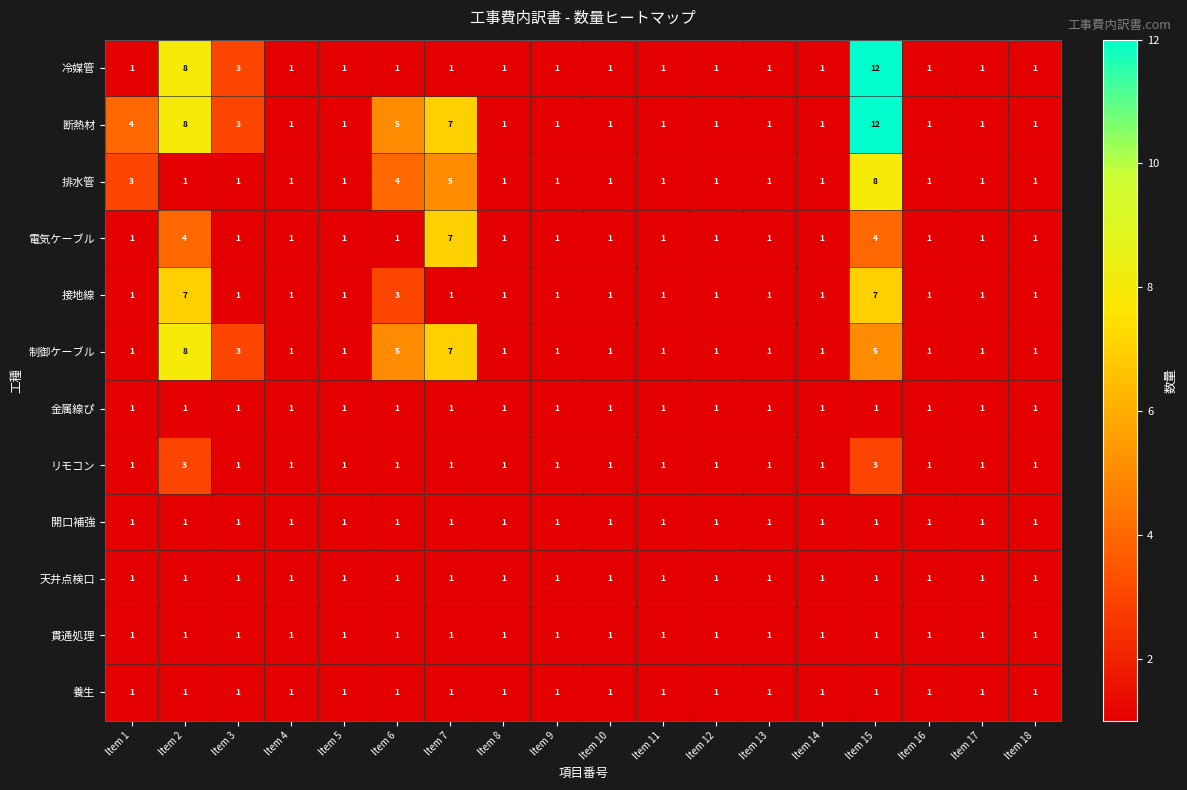

The 貫通処理 series shows 1 at Item 9. True or false?

True